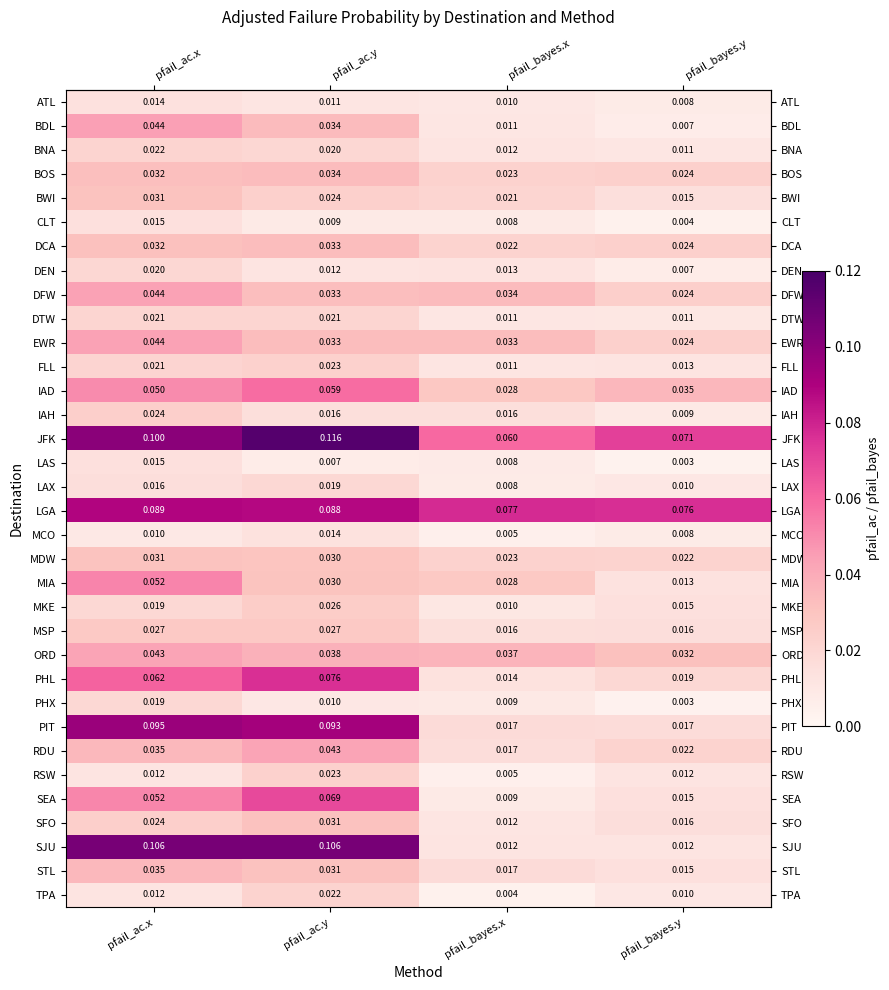

Which category has the highest value in the MDW series?

pfail_ac.x